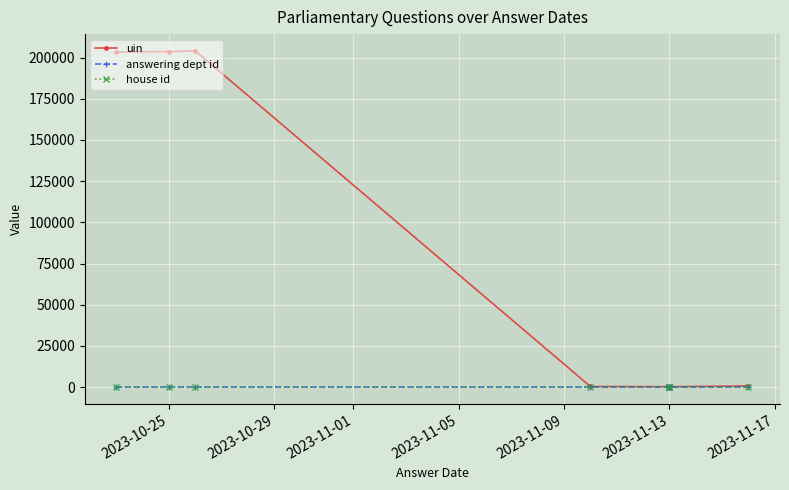

What is the sum of the house id values at 2023-11-01 and 8?

2